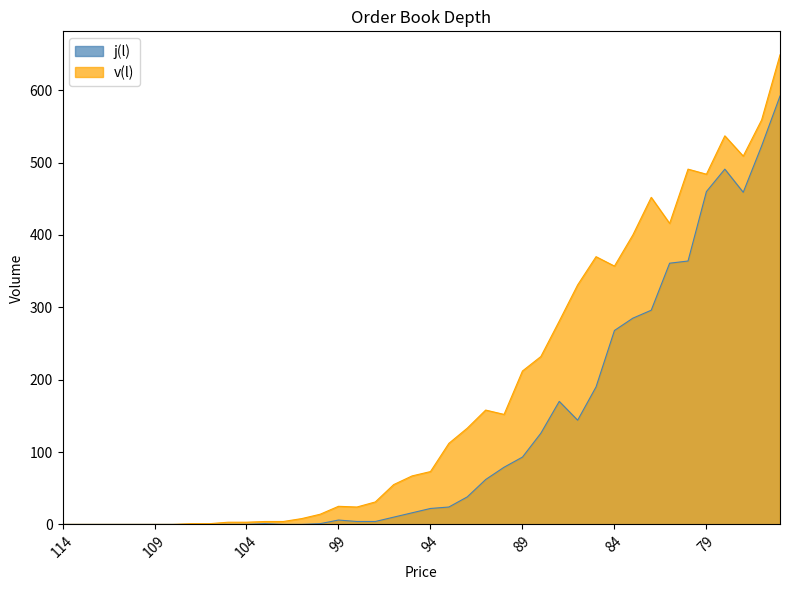

The value of j(l) at 101 is 0. True or false?

True